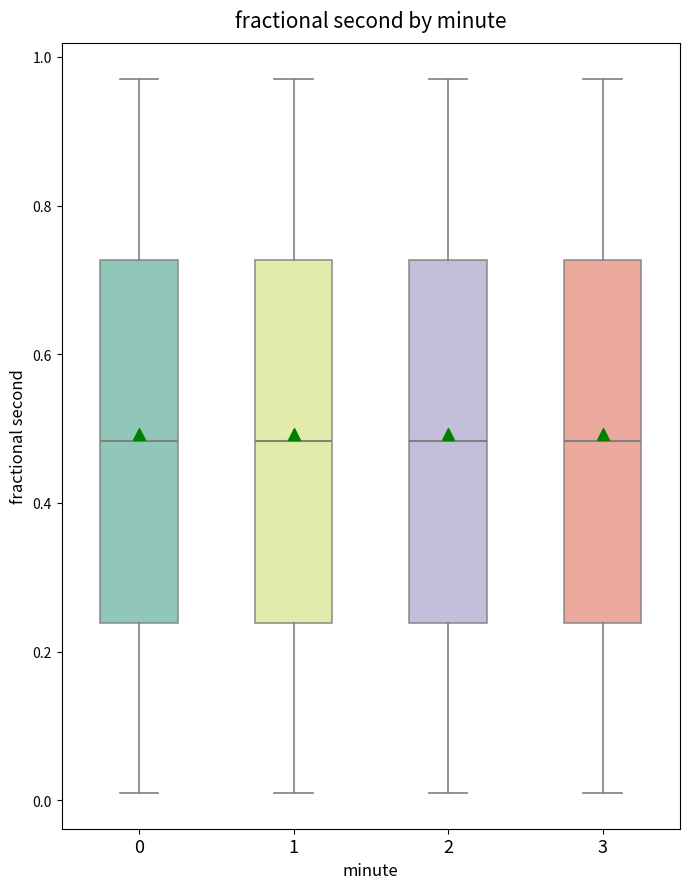

Reading left to right, read every box against the y-axis: the position of its median line, the range the box covers, and the ends of its whiskers. The values are not printed on the chart, so give them approximately, as read against the axis.

0: median 0.48, box 0.24 to 0.72, whiskers 0.00 to 0.98
1: median 0.48, box 0.24 to 0.72, whiskers 0.00 to 0.98
2: median 0.48, box 0.24 to 0.72, whiskers 0.00 to 0.98
3: median 0.48, box 0.24 to 0.72, whiskers 0.00 to 0.98